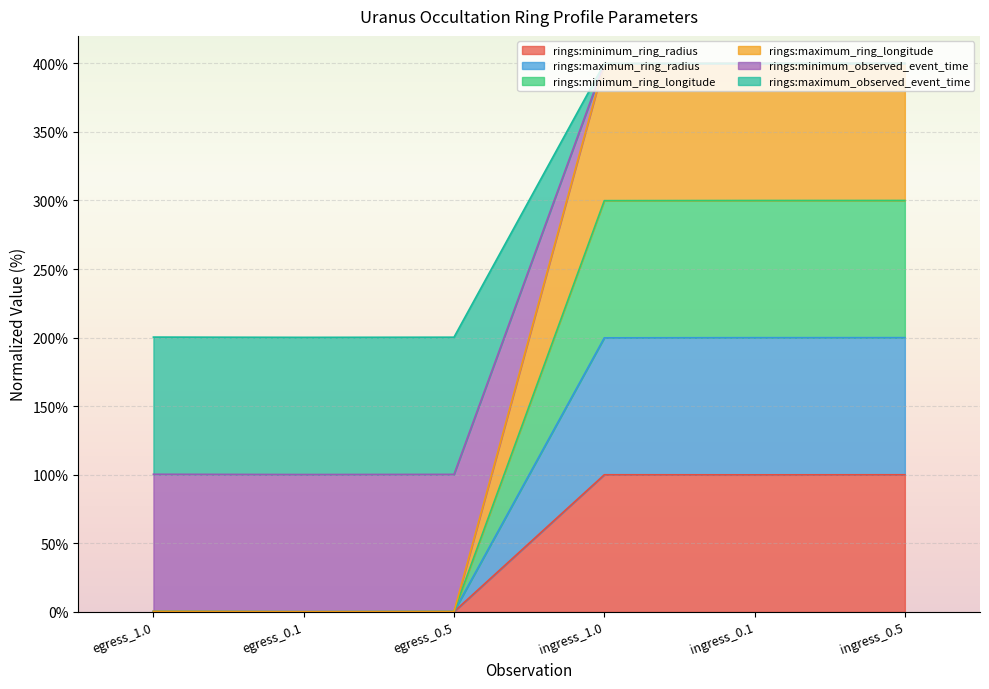

List the series in order of their overall mean, highest first.

rings:minimum_observed_event_time, rings:minimum_ring_longitude, rings:maximum_ring_radius, rings:maximum_ring_longitude, rings:maximum_observed_event_time, rings:minimum_ring_radius